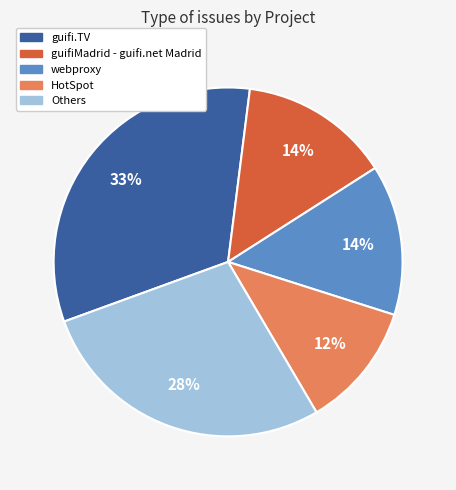

Between Others and guifiMadrid - guifi.net Madrid, which is larger?

Others